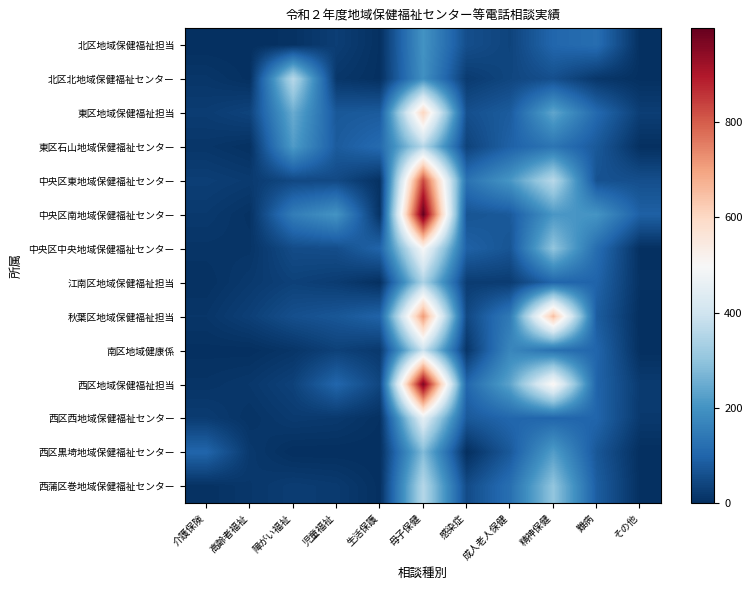

Reading left to right, transcribe all the data shown in this chart.

北区地域保健福祉担当: 介護保険=0	高齢者福祉=0	障がい福祉=6	児童福祉=28	生活保護=3	母子保健=201	感染症=58	成人老人保健=38	精神保健=104	難病=118	その他=2
北区北地域保健福祉センター: 介護保険=13	高齢者福祉=2	障がい福祉=361	児童福祉=14	生活保護=2	母子保健=195	感染症=22	成人老人保健=42	精神保健=60	難病=15	その他=2
東区地域保健福祉担当: 介護保険=25	高齢者福祉=38	障がい福祉=250	児童福祉=76	生活保護=82	母子保健=607	感染症=60	成人老人保健=83	精神保健=238	難病=110	その他=28
東区石山地域保健福祉センター: 介護保険=13	高齢者福祉=4	障がい福祉=218	児童福祉=82	生活保護=113	母子保健=355	感染症=36	成人老人保健=94	精神保健=135	難病=77	その他=2
中央区東地域保健福祉センター: 介護保険=29	高齢者福祉=22	障がい福祉=46	児童福祉=49	生活保護=5	母子保健=827	感染症=130	成人老人保健=207	精神保健=361	難病=65	その他=59
中央区南地域保健福祉センター: 介護保険=19	高齢者福祉=6	障がい福祉=153	児童福祉=203	生活保護=7	母子保健=997	感染症=69	成人老人保健=79	精神保健=209	難病=204	その他=92
中央区中央地域保健福祉センター: 介護保険=10	高齢者福祉=10	障がい福祉=53	児童福祉=57	生活保護=100	母子保健=500	感染症=94	成人老人保健=69	精神保健=302	難病=118	その他=2
江南区地域保健福祉担当: 介護保険=4	高齢者福祉=19	障がい福祉=34	児童福祉=25	生活保護=2	母子保健=340	感染症=25	成人老人保健=24	精神保健=103	難病=99	その他=5
秋葉区地域保健福祉担当: 介護保険=12	高齢者福祉=31	障がい福祉=60	児童福祉=73	生活保護=98	母子保健=712	感染症=46	成人老人保健=146	精神保健=651	難病=85	その他=0
南区地域健康係: 介護保険=2	高齢者福祉=1	障がい福祉=12	児童福祉=34	生活保護=19	母子保健=388	感染症=12	成人老人保健=174	精神保健=126	難病=102	その他=1
西区地域保健福祉担当: 介護保険=9	高齢者福祉=16	障がい福祉=35	児童福祉=103	生活保護=43	母子保健=965	感染症=106	成人老人保健=234	精神保健=514	難病=100	その他=22
西区西地域保健福祉センター: 介護保険=24	高齢者福祉=8	障がい福祉=22	児童福祉=19	生活保護=4	母子保健=451	感染症=78	成人老人保健=105	精神保健=102	難病=102	その他=19
西区黒埼地域保健福祉センター: 介護保険=102	高齢者福祉=18	障がい福祉=0	児童福祉=0	生活保護=0	母子保健=280	感染症=0	成人老人保健=78	精神保健=221	難病=74	その他=0
西蒲区巻地域保健福祉センター: 介護保険=5	高齢者福祉=15	障がい福祉=26	児童福祉=21	生活保護=2	母子保健=355	感染症=52	成人老人保健=122	精神保健=302	難病=87	その他=2